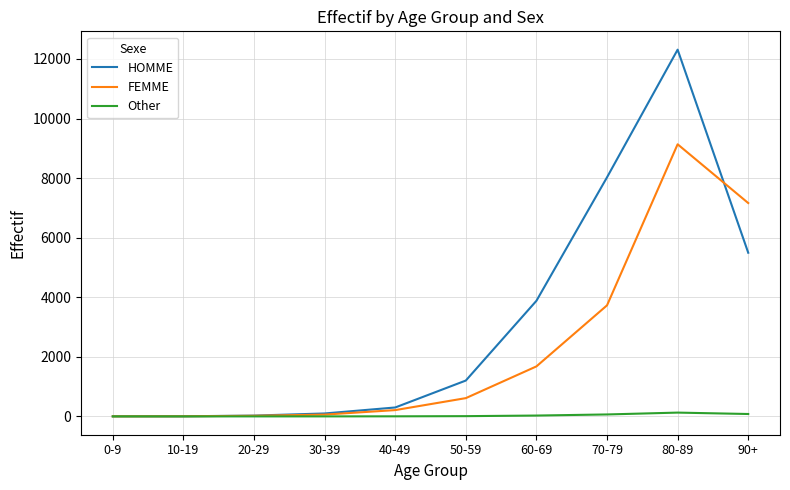

List the series in order of their peak value, highest first.

HOMME, FEMME, Other